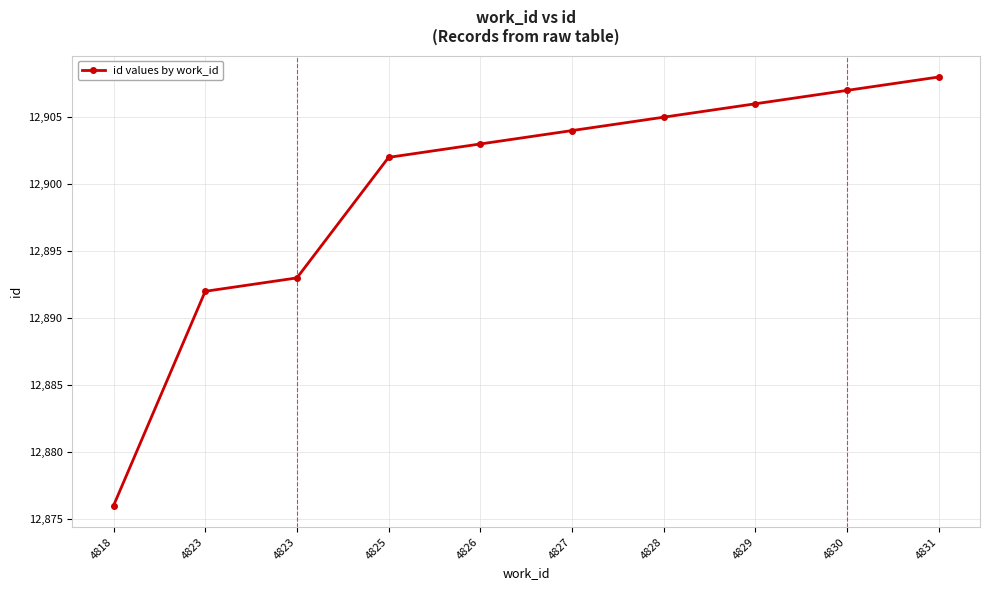

Reading left to right, extract all data points from this chart.

12876	12892	12893	12902	12903	12904	12905	12906	12907	12908